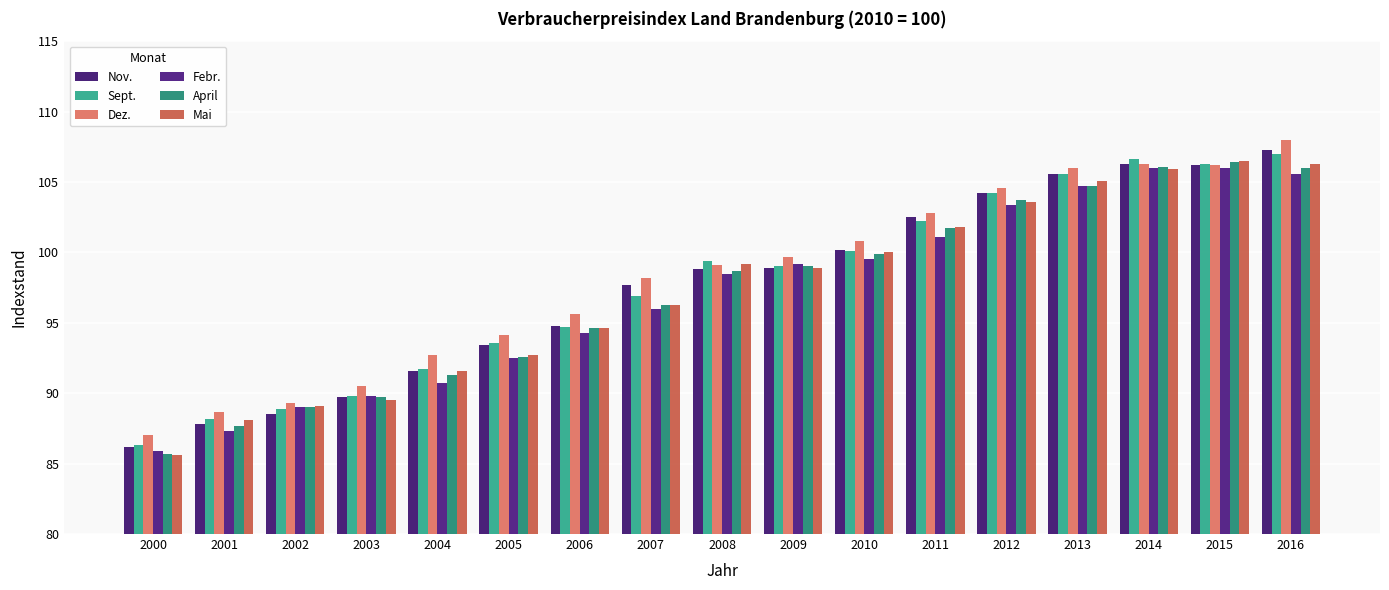

What is the difference between the maximum and minimum values in the Febr. series?

20.1